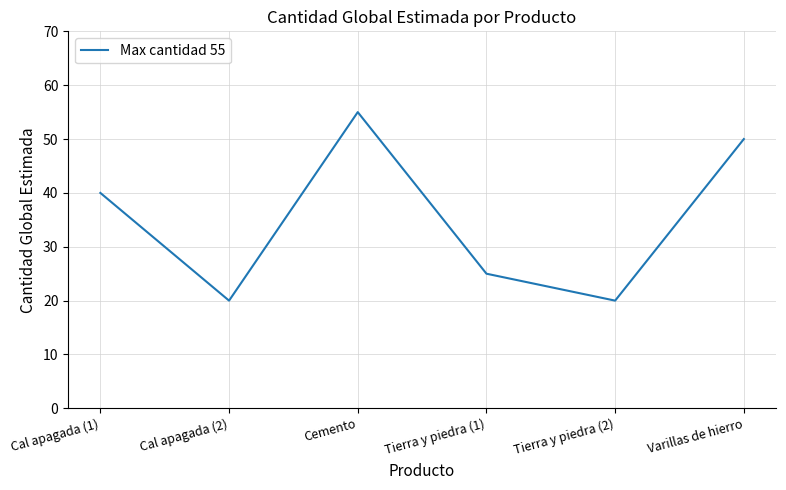

Reading left to right, extract all data points from this chart.

Cal apagada (1)=40	Cal apagada (2)=20	Cemento=55	Tierra y piedra (1)=25	Tierra y piedra (2)=20	Varillas de hierro=50